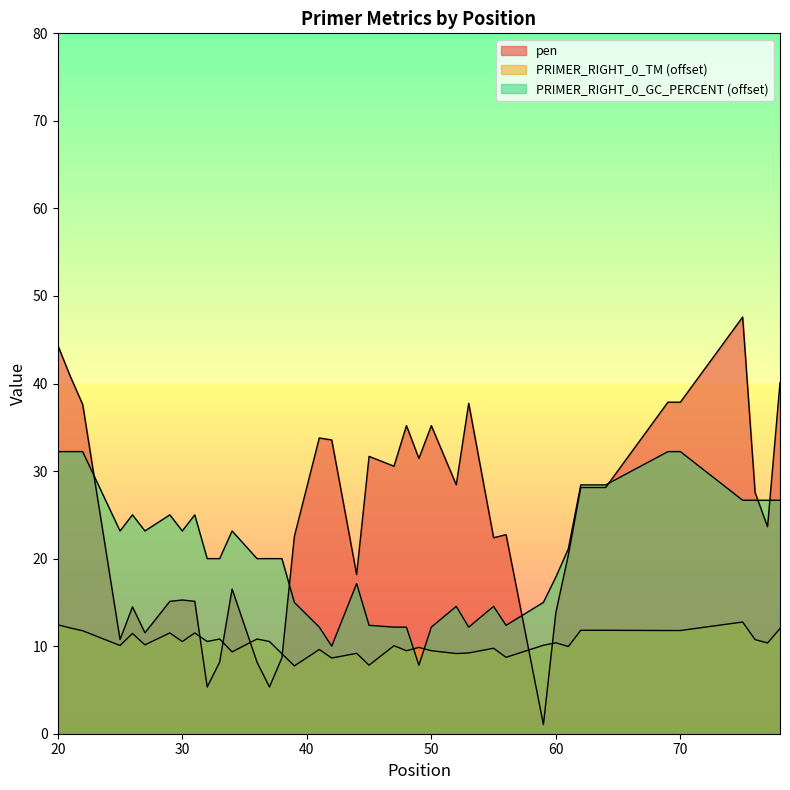

What is the average value of the PRIMER_RIGHT_0_TM series?

10.4